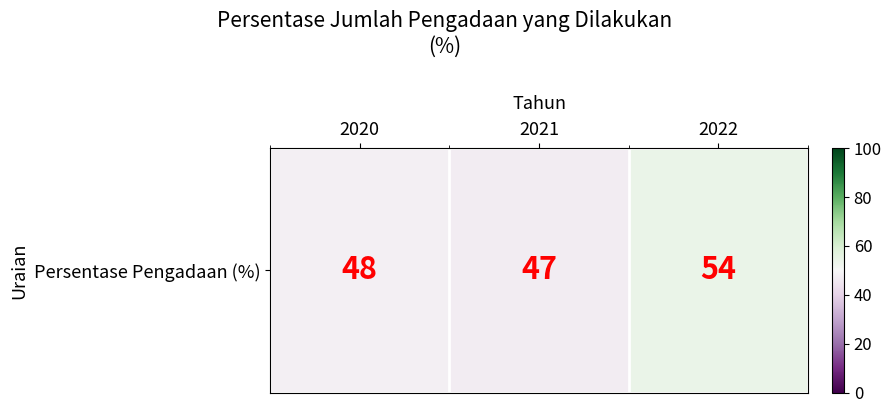

What is the difference between the maximum and second lowest values?

6